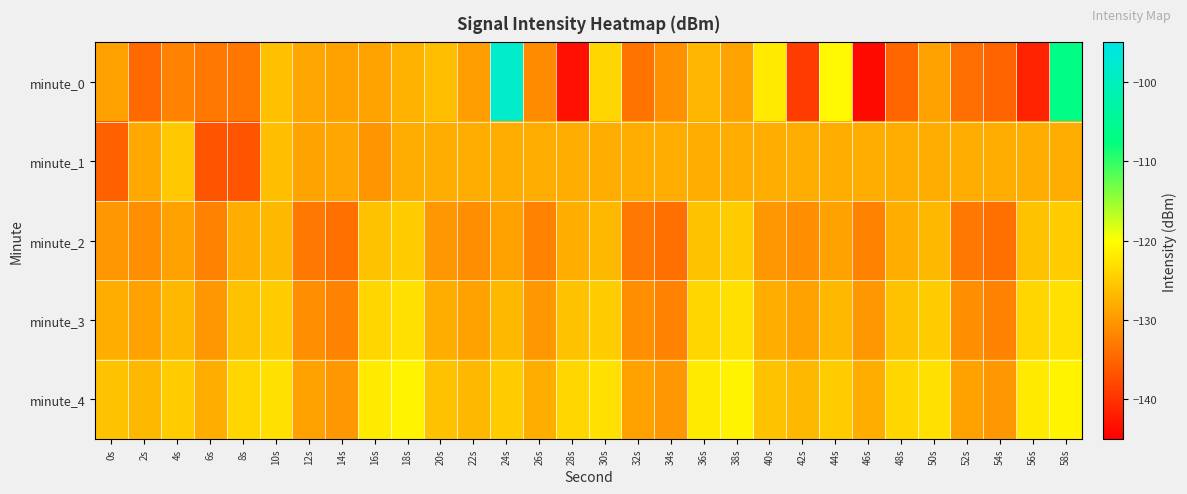

Rank the series by their maximum value, from lowest to highest.

minute_1, minute_2, minute_3, minute_4, minute_0